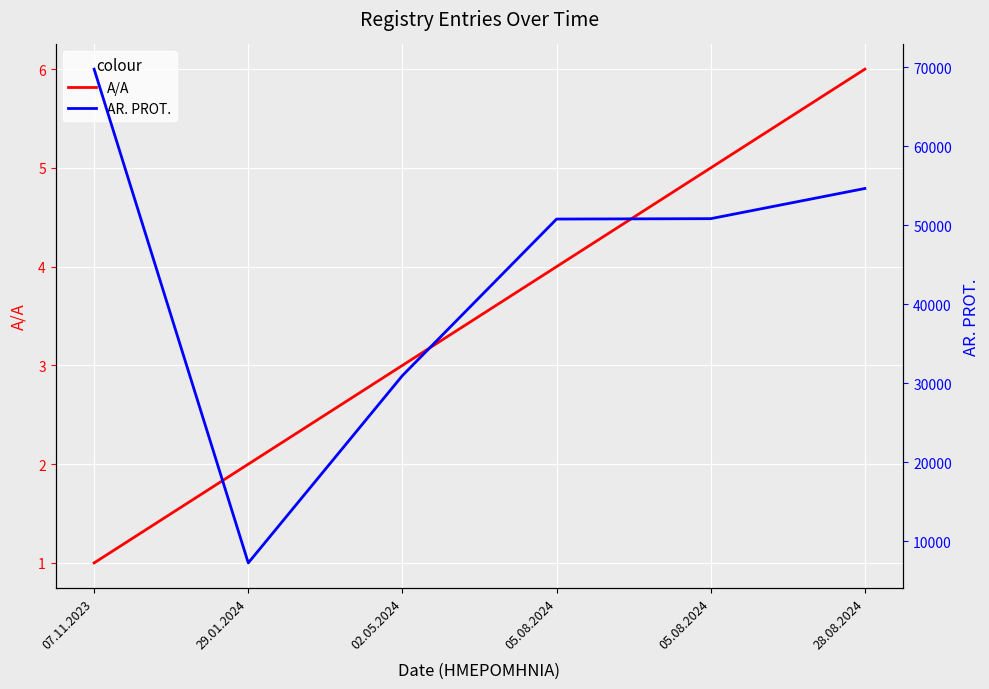

What is the greatest value displayed?

69754